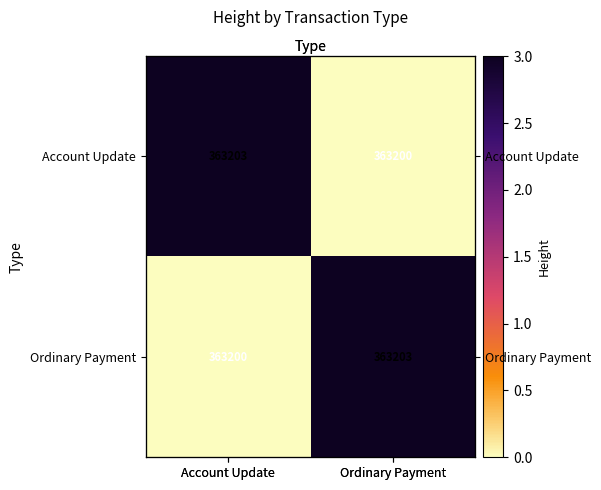

At which category is the sum across all series the highest?

Account Update